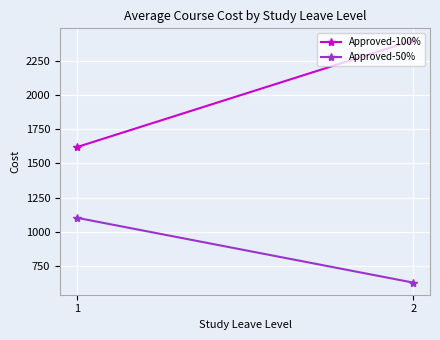

Reading left to right, what are all the values shown in this chart?

Approved-100%: 1619.5	2400.0
Approved-50%: 1102.4	628.0